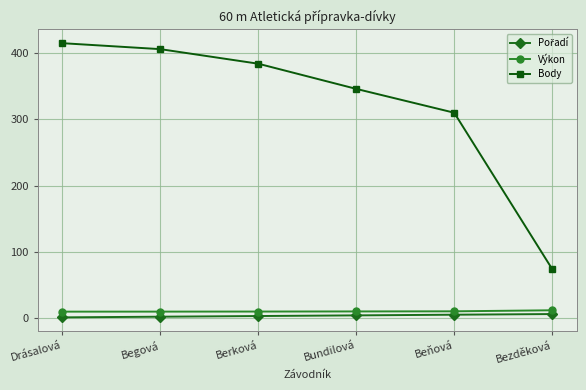

Is it true that Body equals 510.8 at Beňová?

False